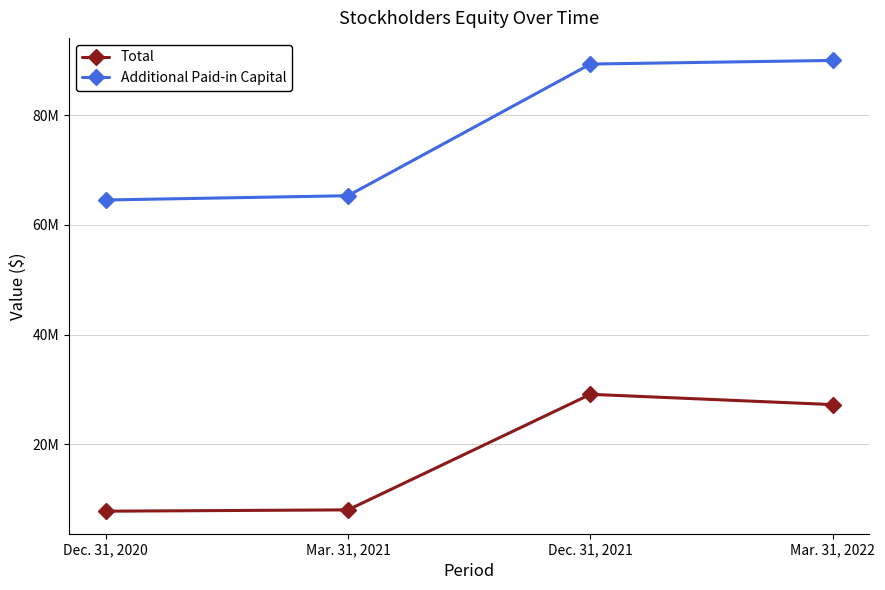

What is the difference between the second highest and second lowest values in the Additional Paid-in Capital series?

24005623